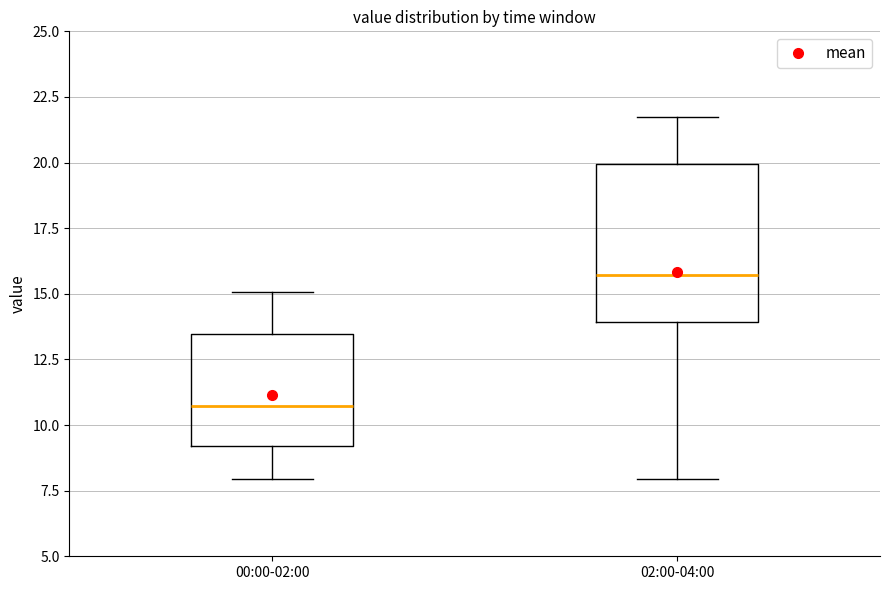

Comparing the boxes themselves (not the whiskers), which one is the tallest?

02:00-04:00